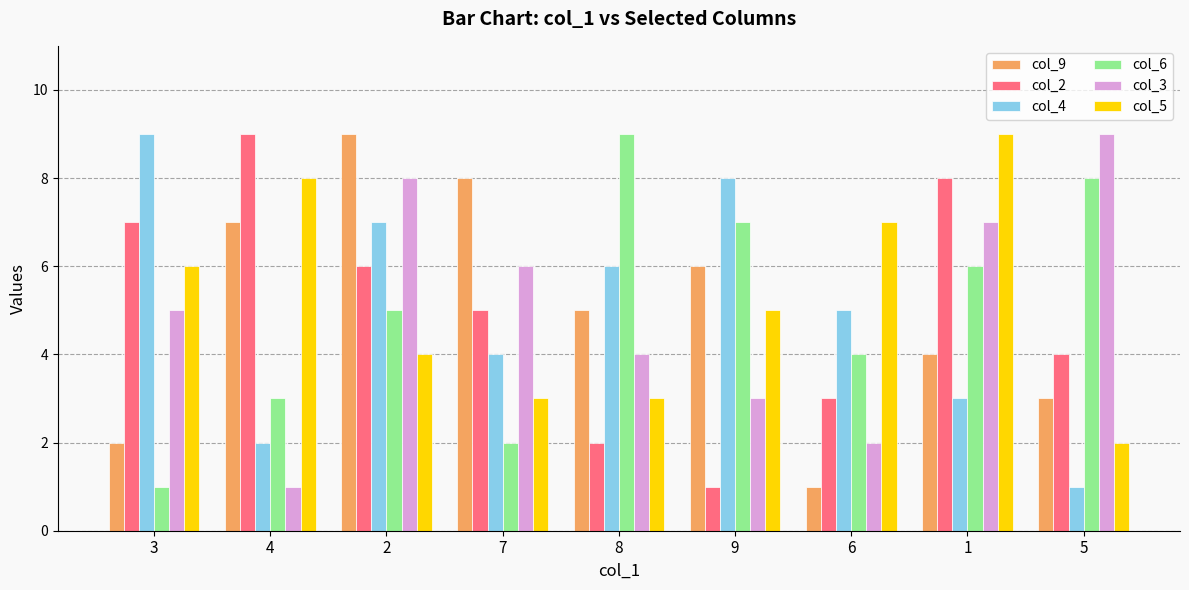

What is the sum of the col_9 values at 9 and 7?

14